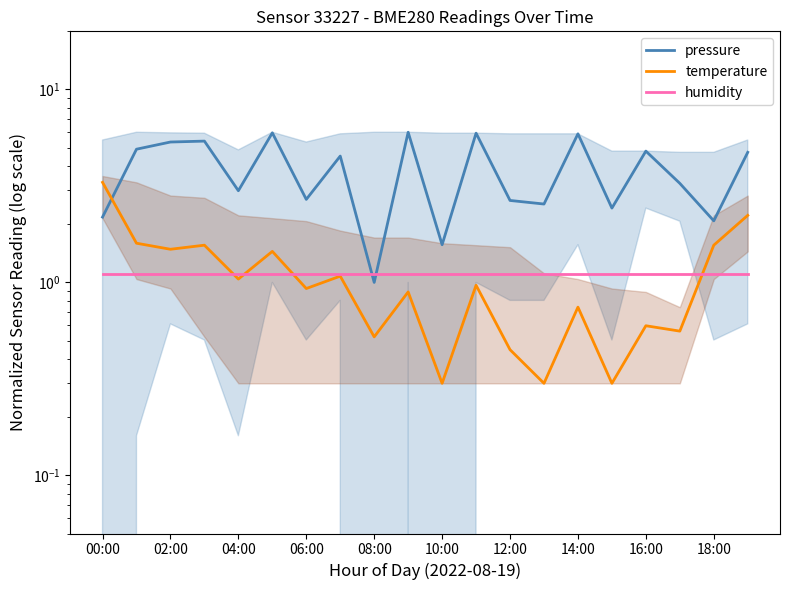

What is the minimum value shown in the chart?

0.3